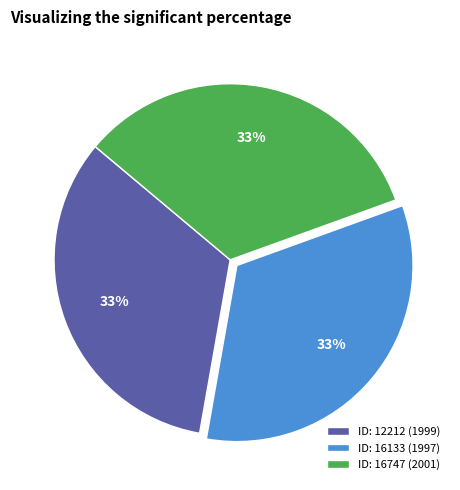

Count the number of slices in the pie.

3